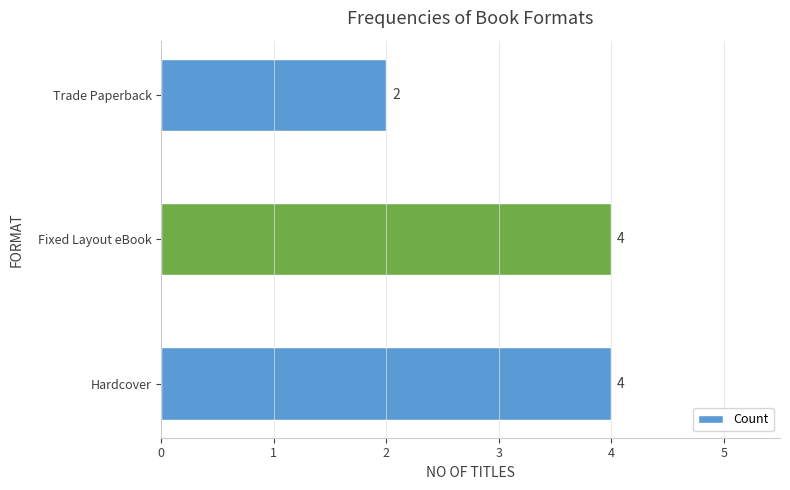

True or false: the data shows 4 at Fixed Layout eBook.

True